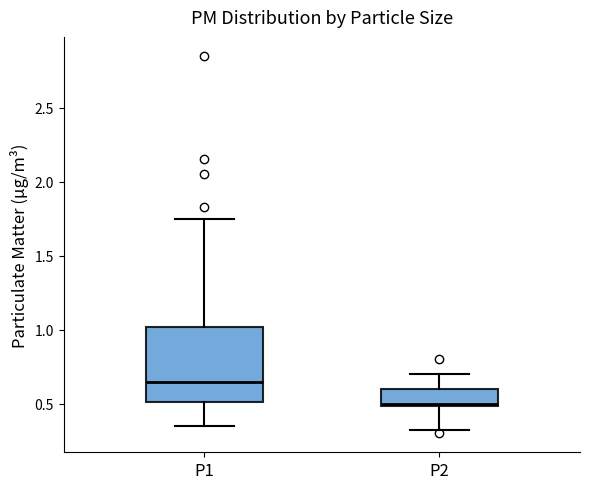

Which box's median line is the highest?

P1